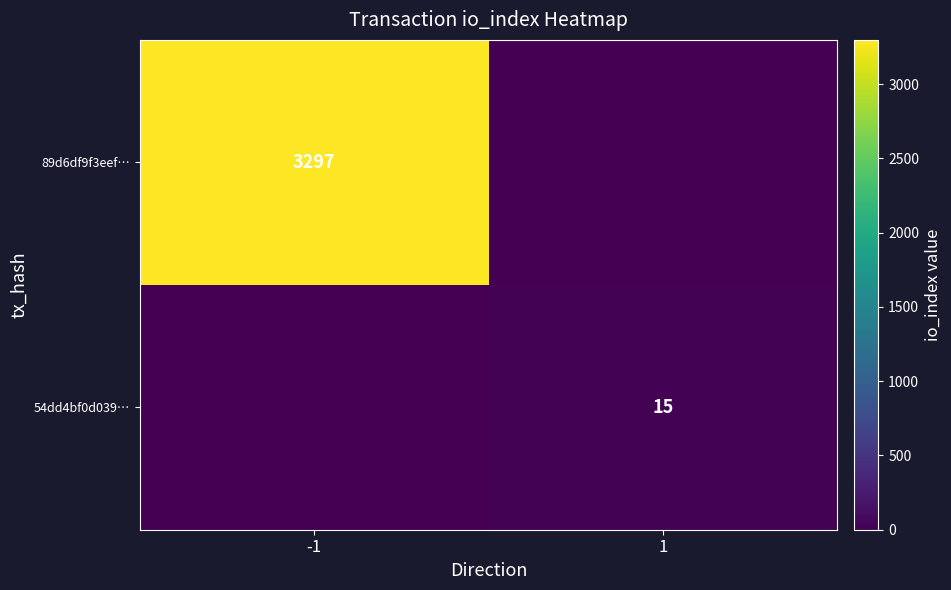

The value of 89d6df9f3eef… at -1 is 5802. True or false?

False